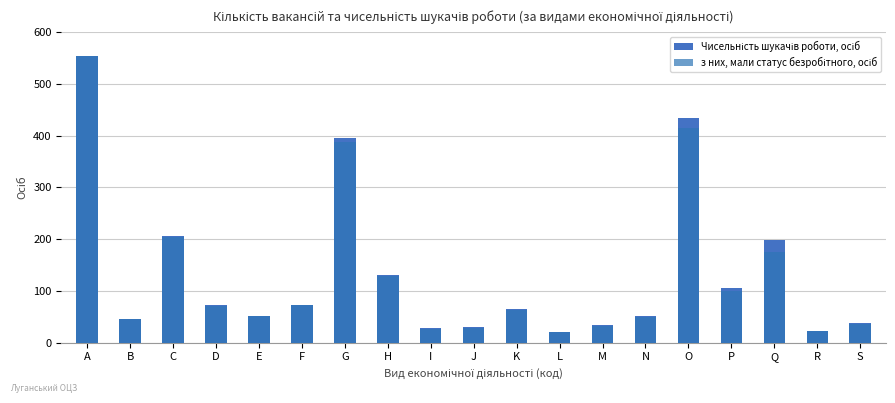

Which label corresponds to the smallest value in the chart?

L